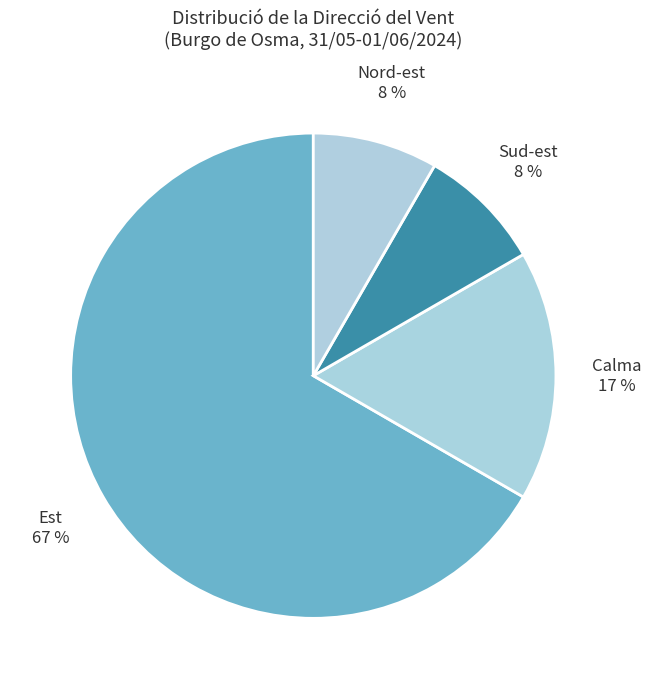

The Est slice represents 11% of the pie. True or false?

False